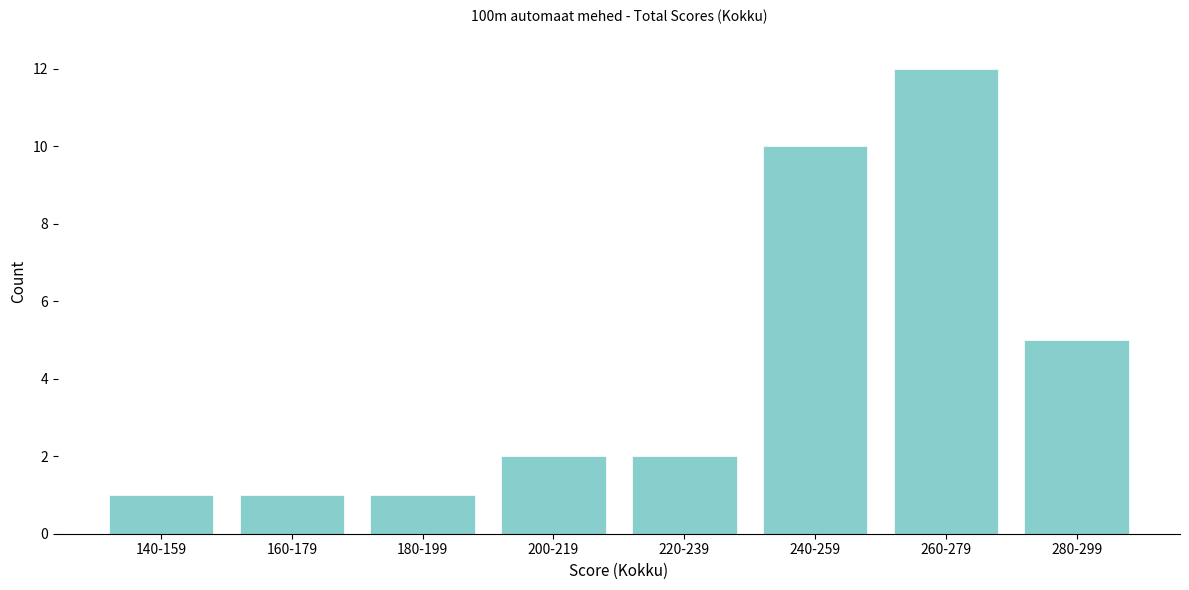

Reading left to right, extract all data points from this chart.

140-159=1	160-179=1	180-199=1	200-219=2	220-239=2	240-259=10	260-279=12	280-299=5